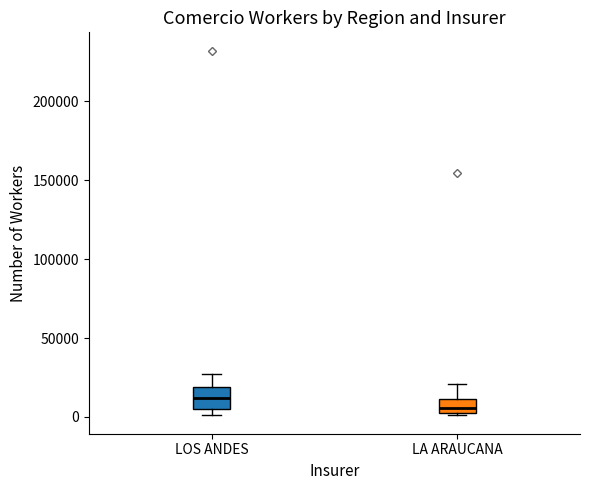

Where does the median line of the box for LOS ANDES sit on the y-axis? The values are not printed on the chart, so give them approximately, as read against the axis.

10000